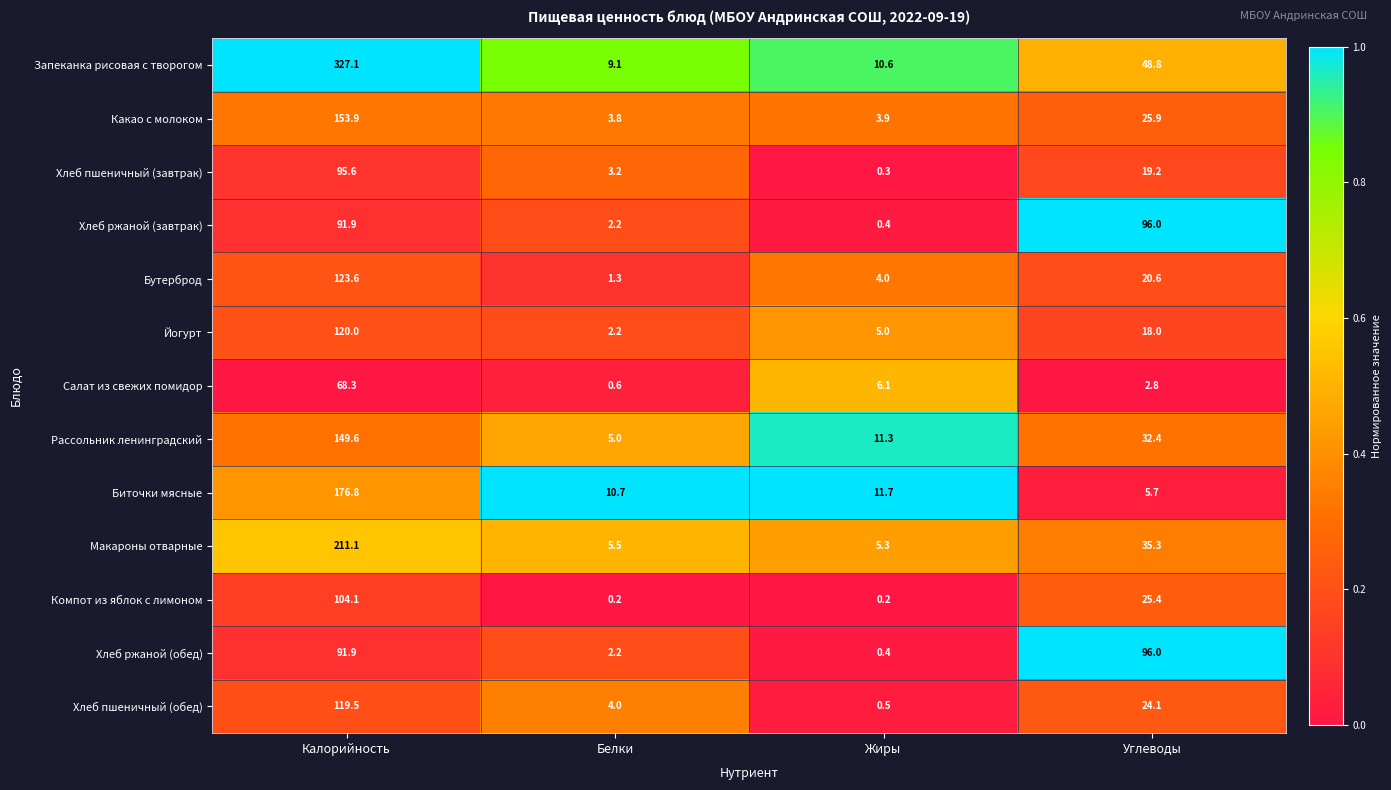

What is the maximum value shown in the chart?

327.1